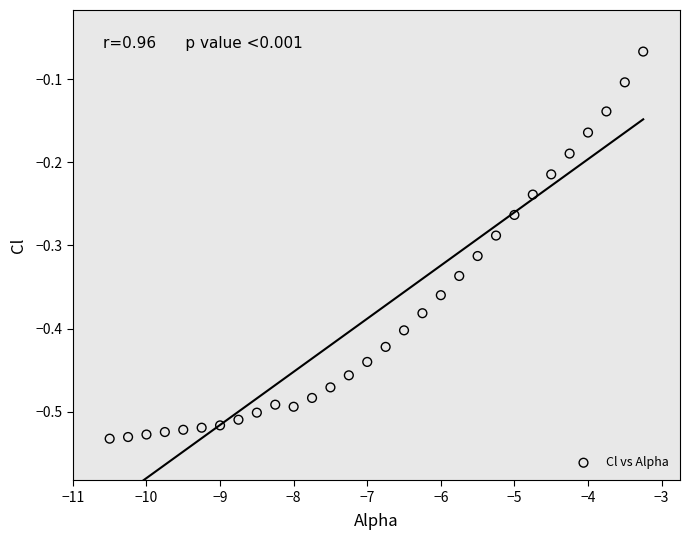

What is the range of Y values (max minus min)?

0.5